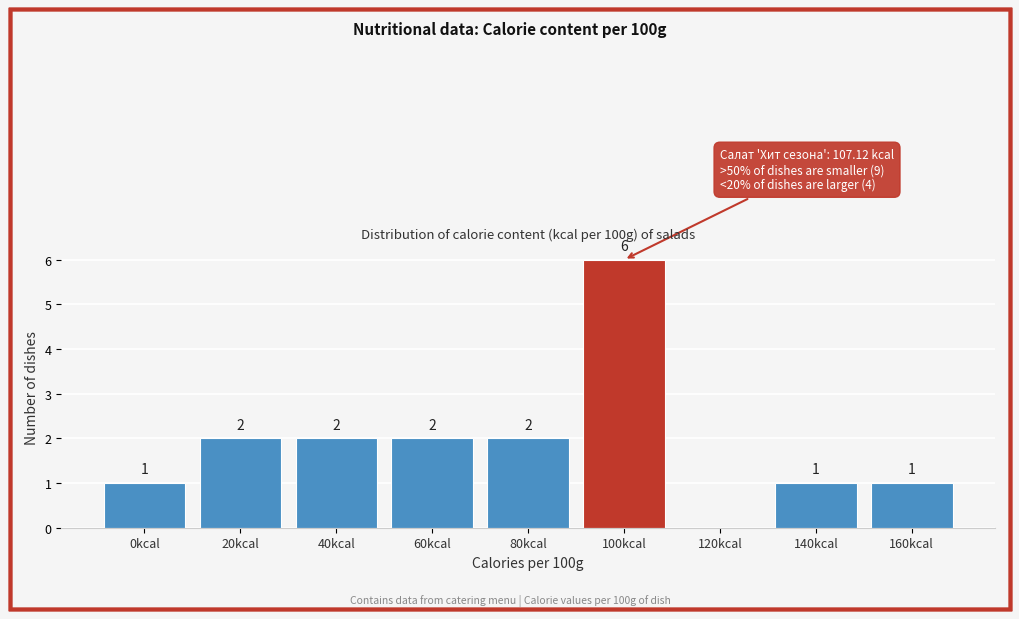

Reading right to left, list all the values displayed in this chart.

160kcal=1	140kcal=1	120kcal=0	100kcal=6	80kcal=2	60kcal=2	40kcal=2	20kcal=2	0kcal=1